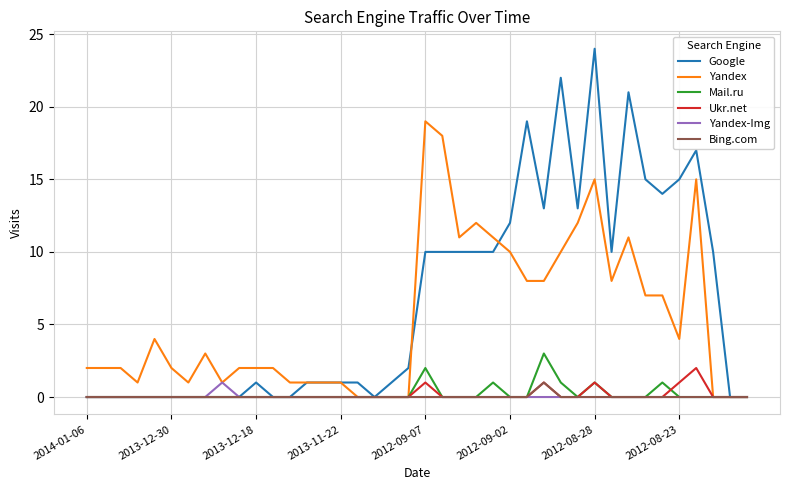

What is the difference between the second highest and second lowest values in the Yandex series?

18